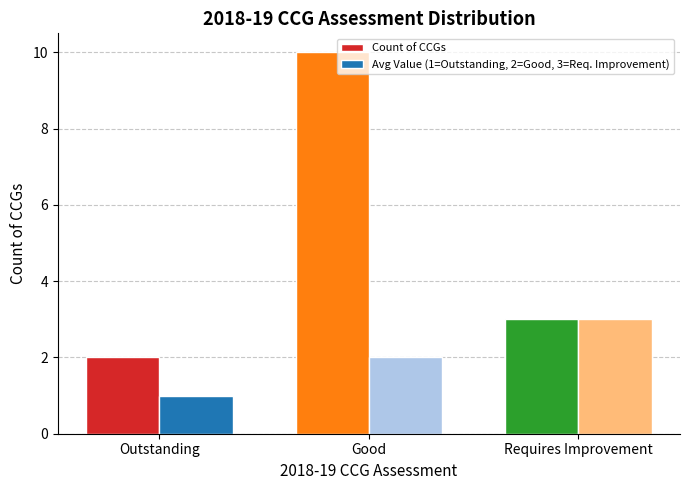

At which label does Count of CCGs first exceed 3?

Good